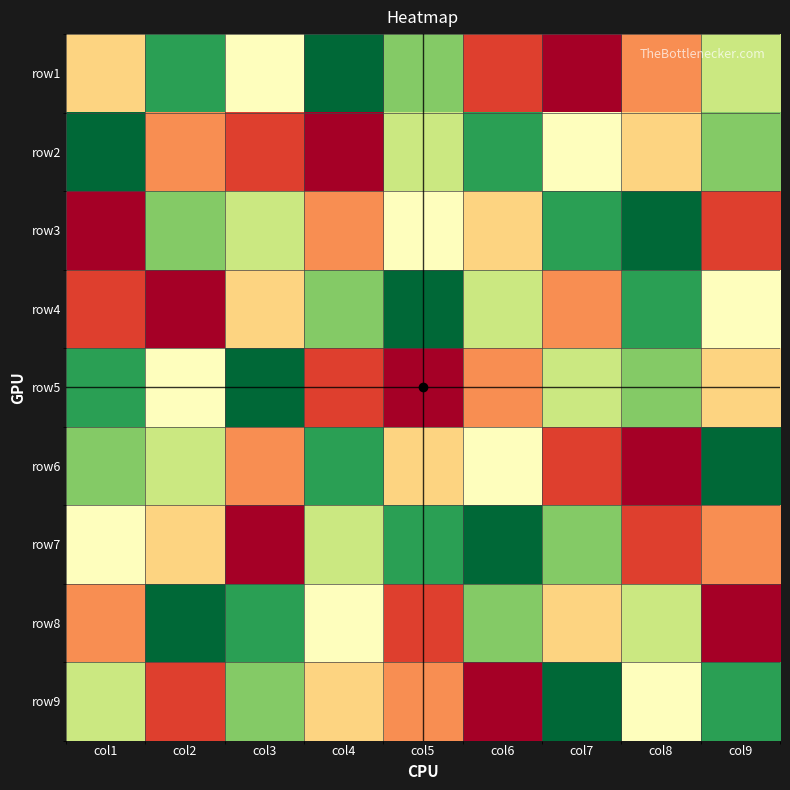

Reading right to left, list all the values displayed in this chart.

row1: col9=6	col8=3	col7=1	col6=2	col5=7	col4=9	col3=5	col2=8	col1=4
row2: col9=7	col8=4	col7=5	col6=8	col5=6	col4=1	col3=2	col2=3	col1=9
row3: col9=2	col8=9	col7=8	col6=4	col5=5	col4=3	col3=6	col2=7	col1=1
row4: col9=5	col8=8	col7=3	col6=6	col5=9	col4=7	col3=4	col2=1	col1=2
row5: col9=4	col8=7	col7=6	col6=3	col5=1	col4=2	col3=9	col2=5	col1=8
row6: col9=9	col8=1	col7=2	col6=5	col5=4	col4=8	col3=3	col2=6	col1=7
row7: col9=3	col8=2	col7=7	col6=9	col5=8	col4=6	col3=1	col2=4	col1=5
row8: col9=1	col8=6	col7=4	col6=7	col5=2	col4=5	col3=8	col2=9	col1=3
row9: col9=8	col8=5	col7=9	col6=1	col5=3	col4=4	col3=7	col2=2	col1=6